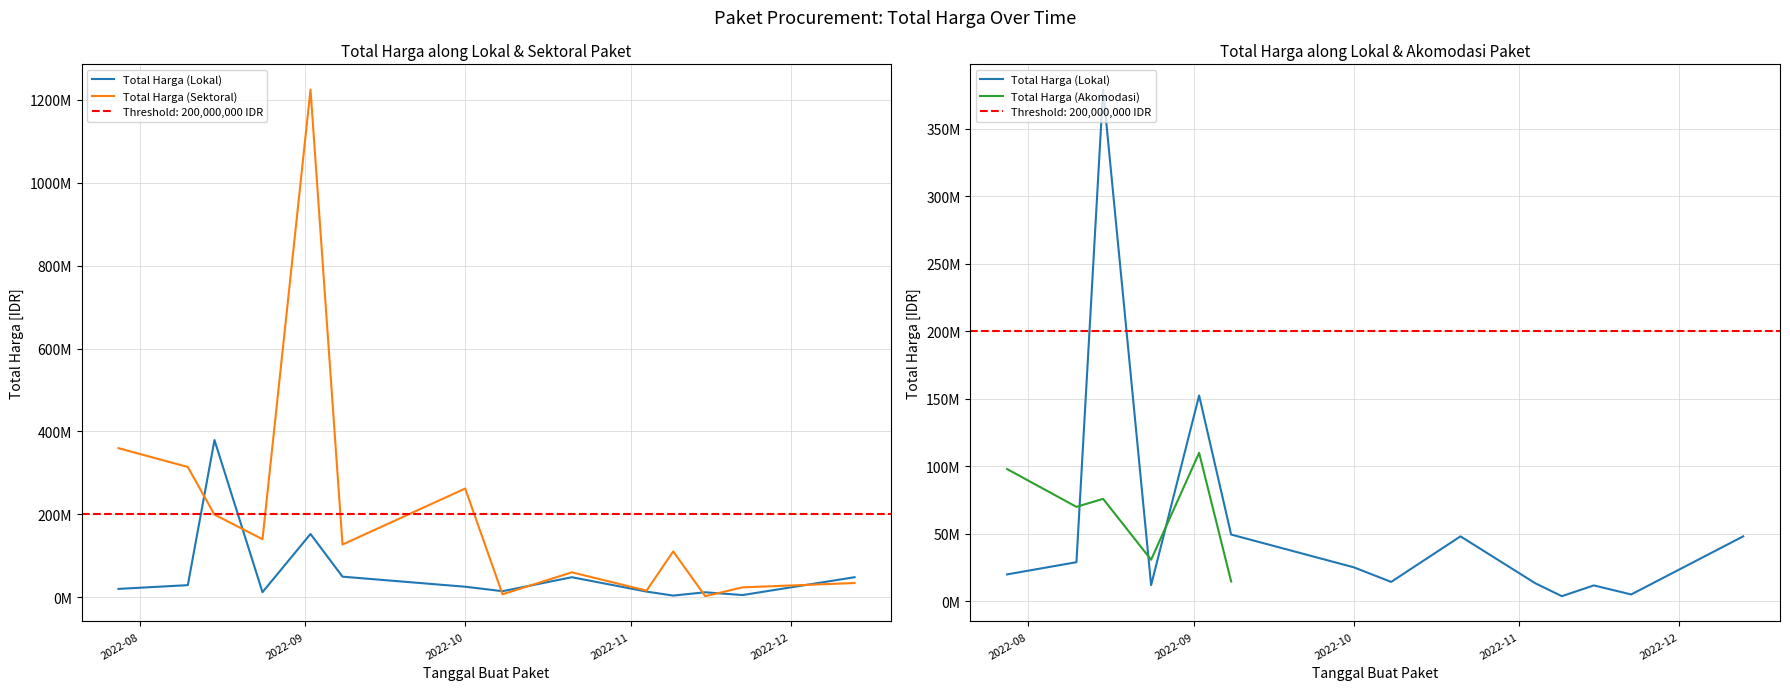

Where does the Total Harga (Sektoral) series first go above 127000000?

2022-07-28